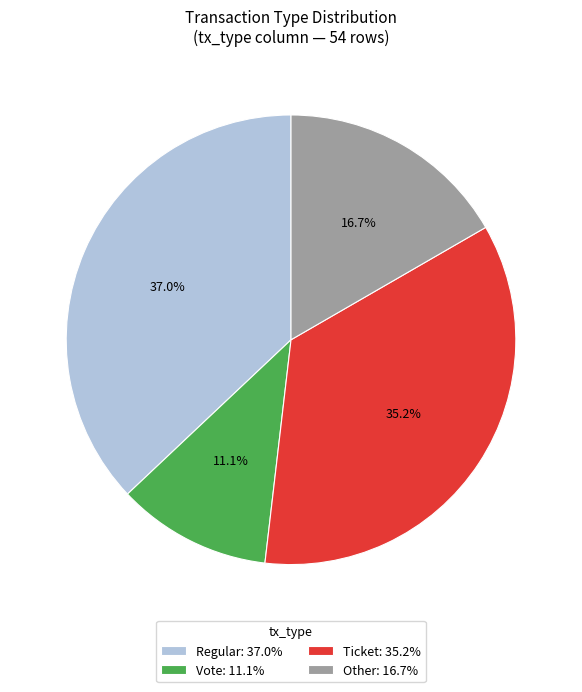

To the nearest percent, what portion does Other represent?

17%